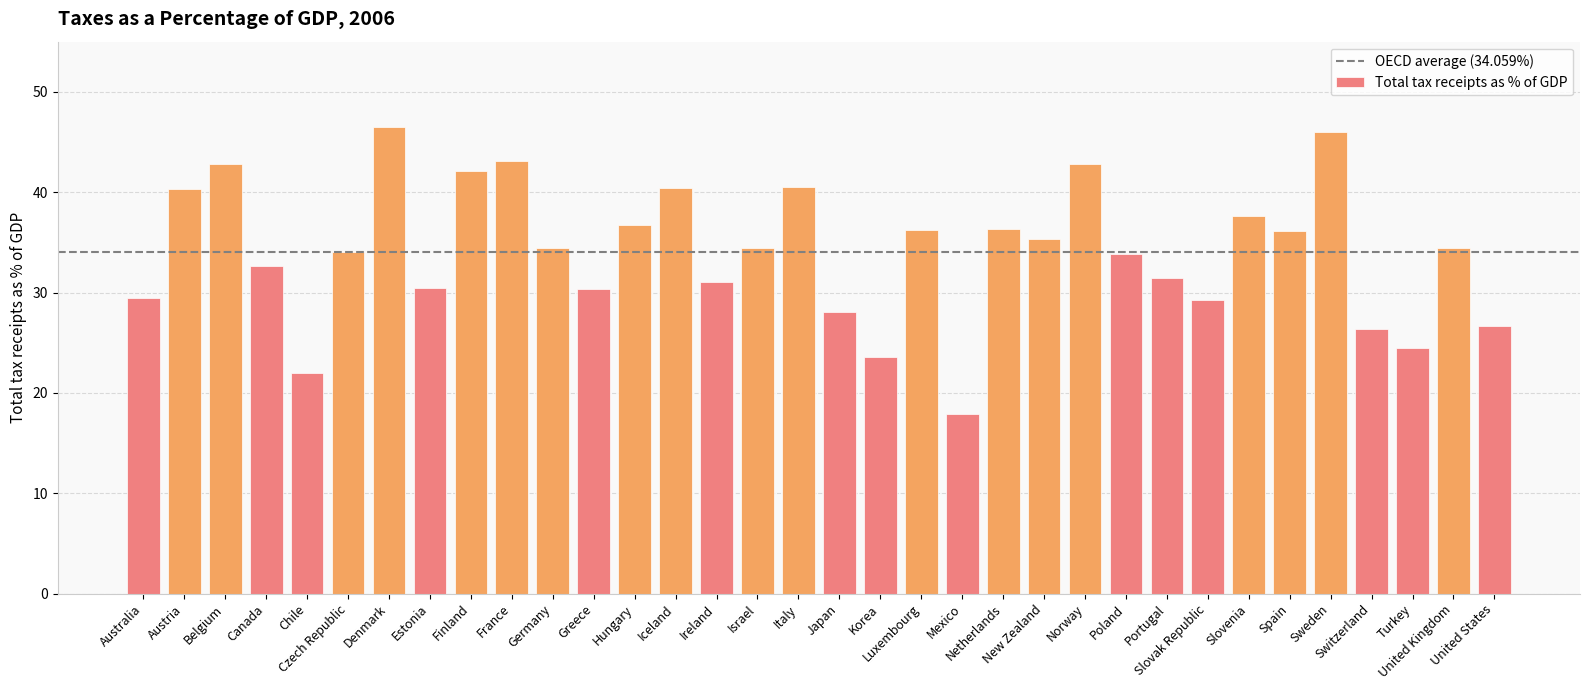

What is the value of the 34th bar from the left?

26.6